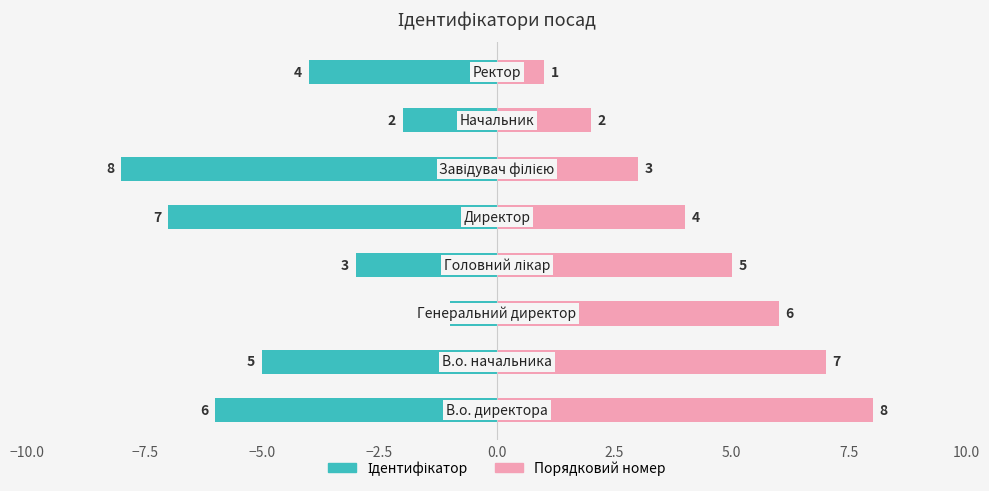

How many bars are there in each group?

2